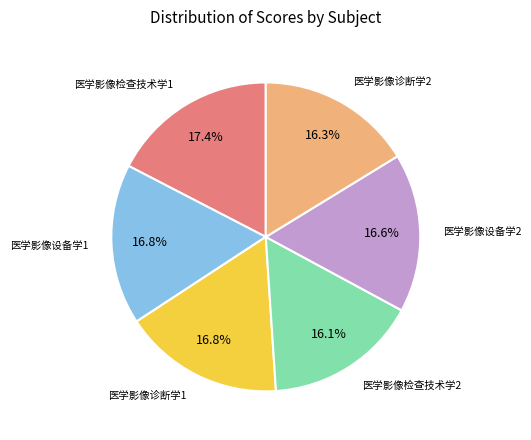

Is there a majority slice in this chart?

No